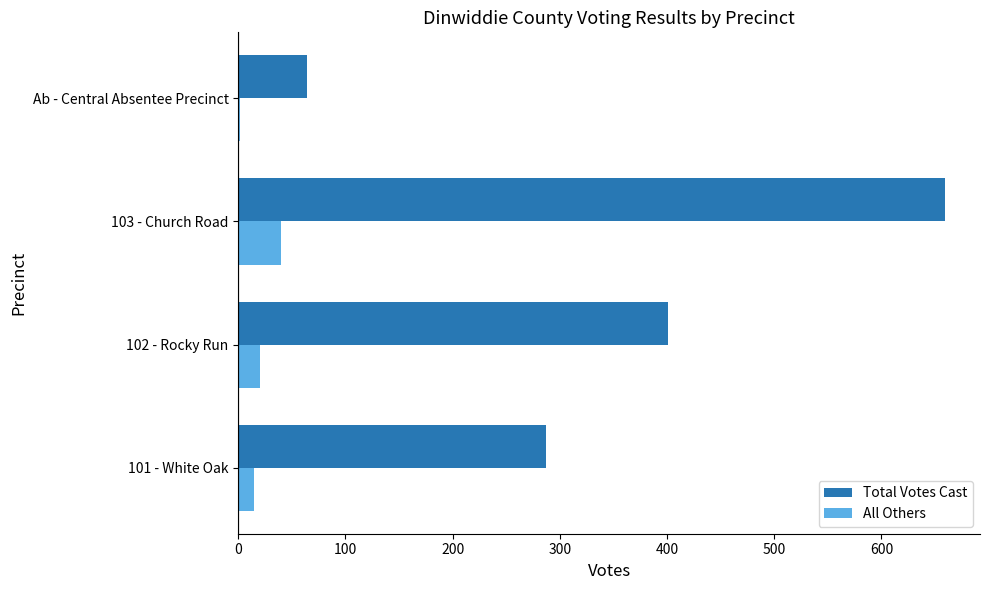

Which series has the largest total across all categories?

Total Votes Cast